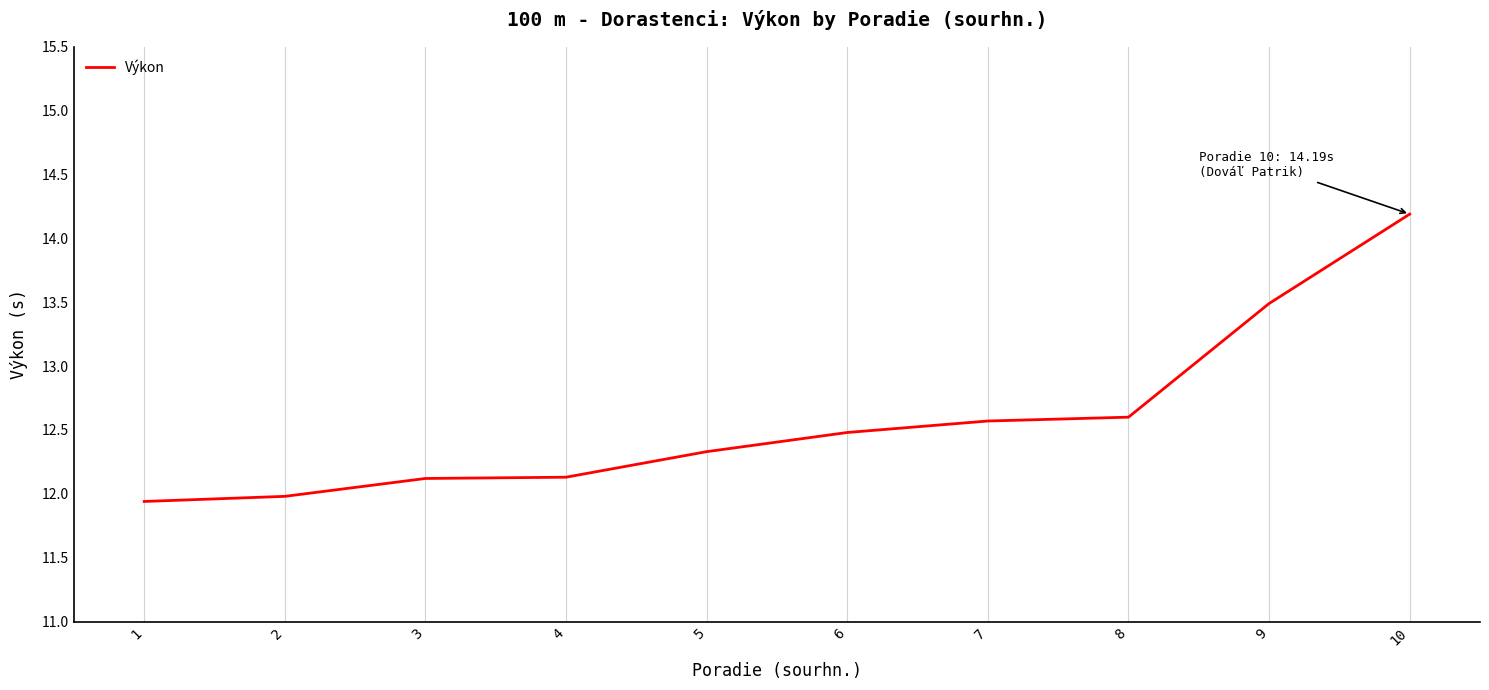

The value at 7 is 5.0. True or false?

False